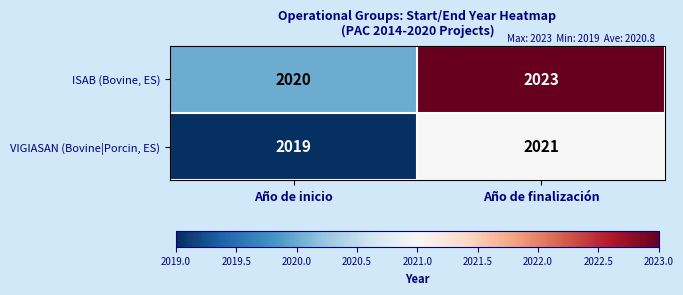

Which series has the largest total across all categories?

ISAB (Bovine, ES)